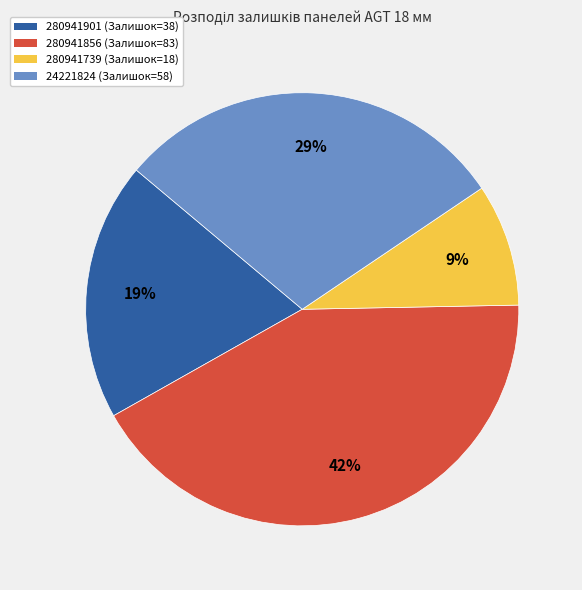

What percentage is the 280941739 (Залишок=18) slice, to the nearest percent?

9%